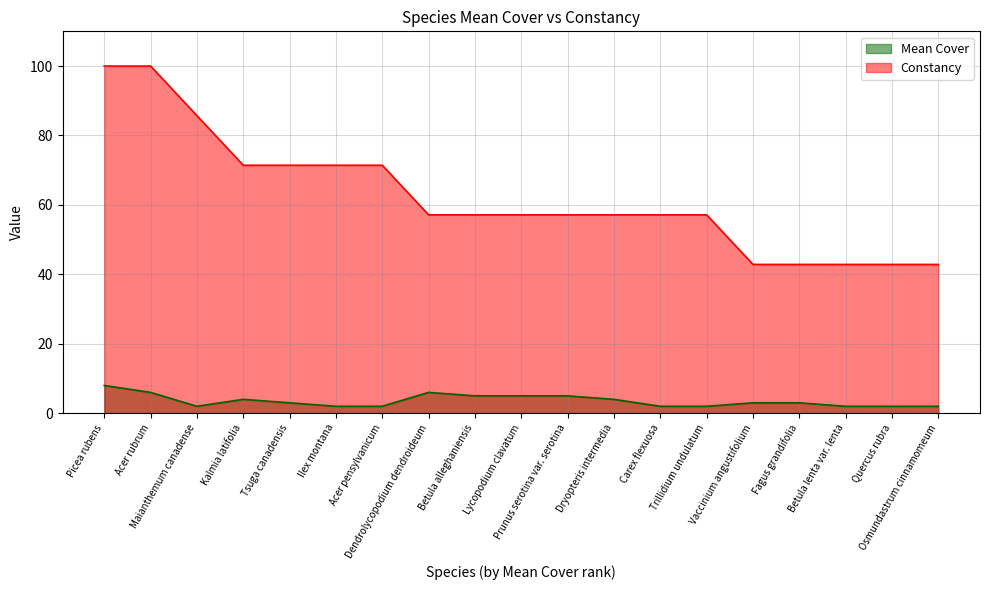

True or false: Mean Cover and Constancy cross at least once.

False